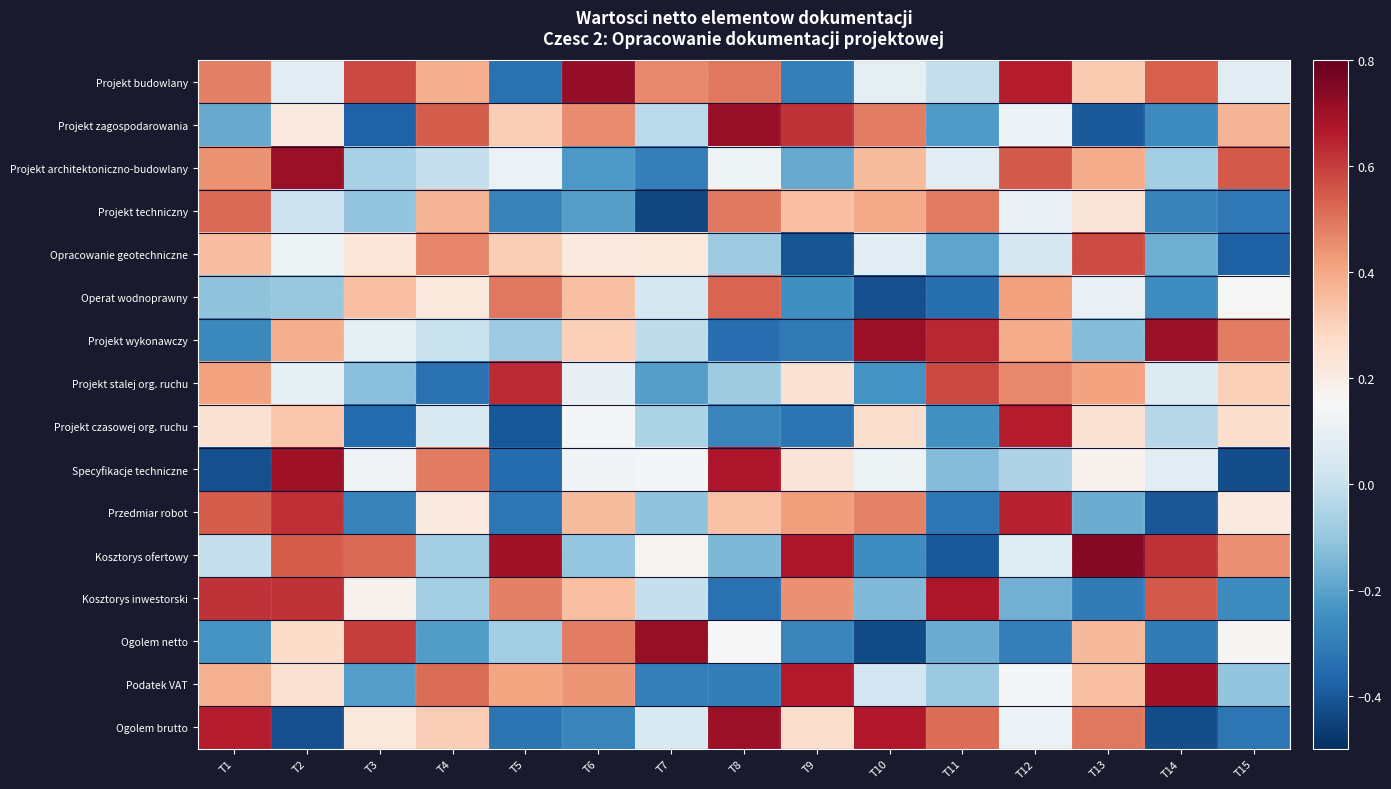

What is the spread (max minus min) of values at T8?

1.1